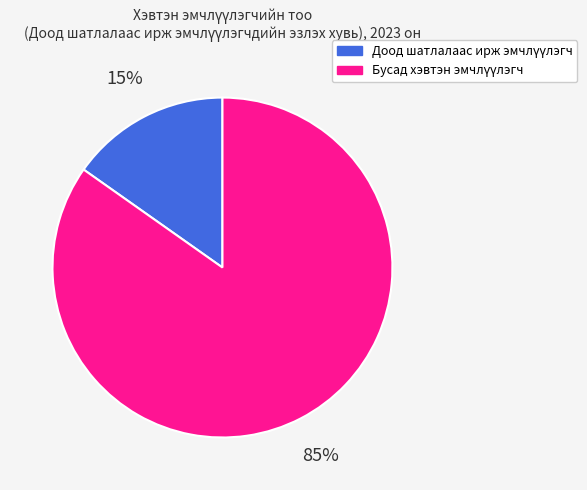

To the nearest percent, what is the difference between the largest and smallest slice percentages?

70%